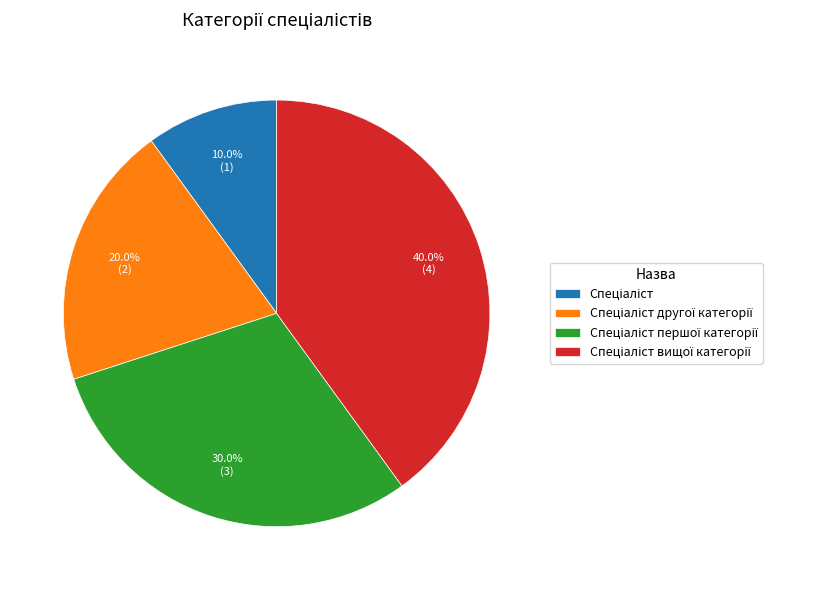

Does any single category account for the majority?

No